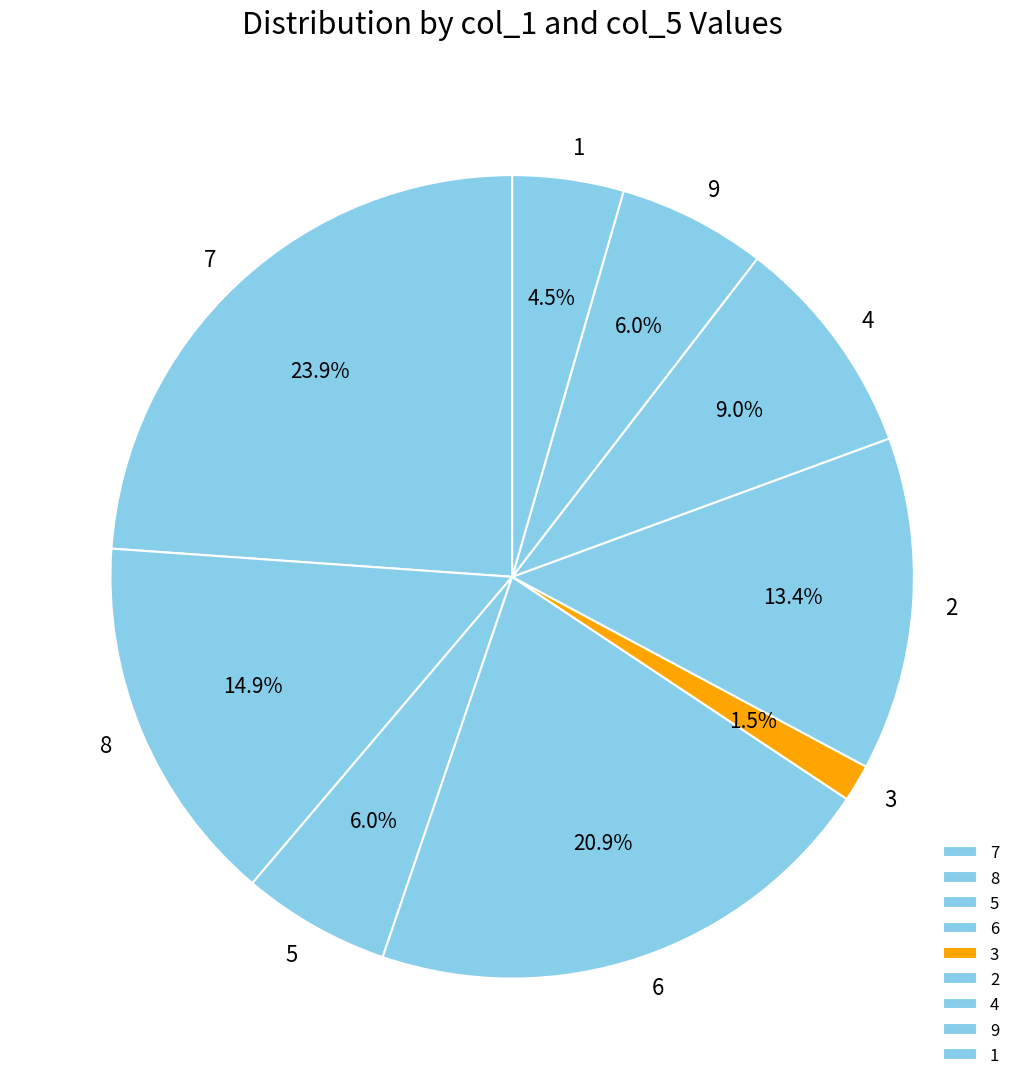

To the nearest percent, what is the difference between the 4 and 1 slice percentages?

4%